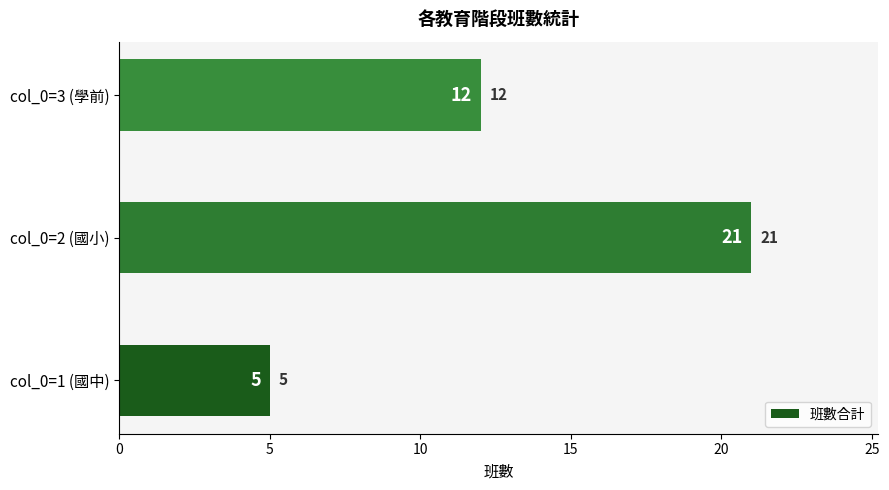

Reading bottom to top, extract all data points from this chart.

5	21	12